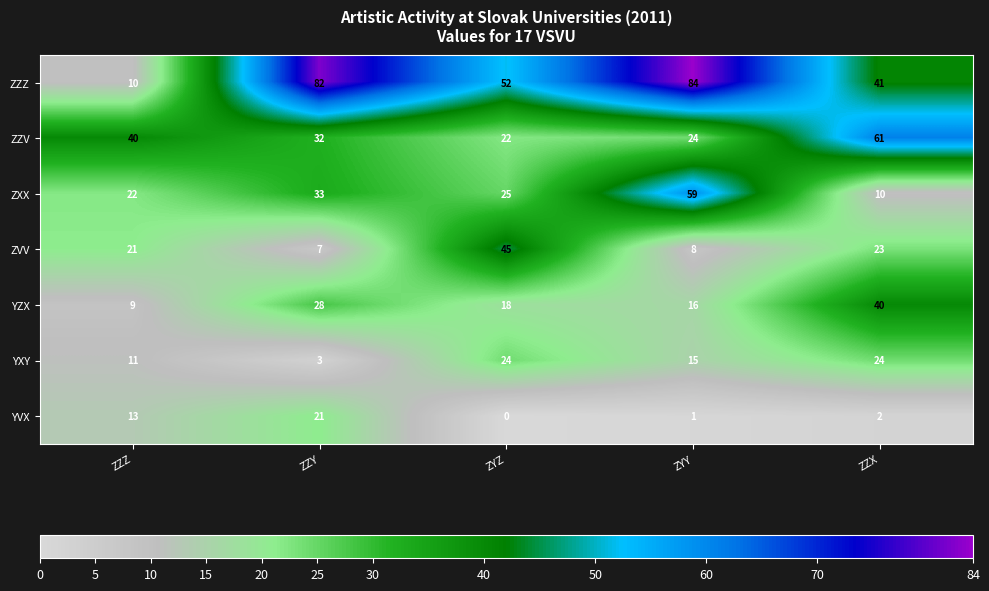

How many distinct data groups are displayed?

7